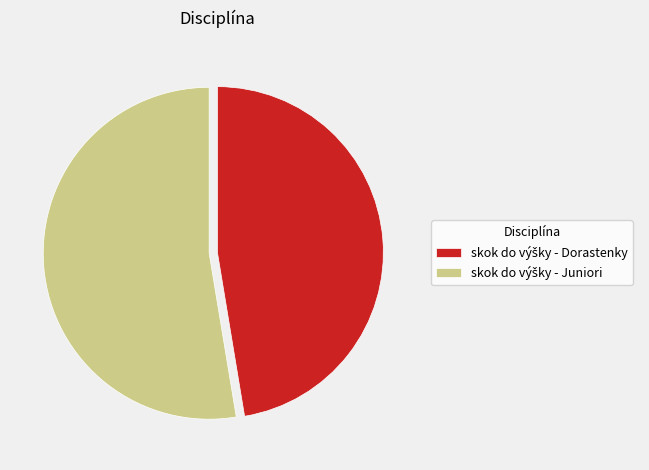

Is there any slice that represents more than half of the pie?

Yes